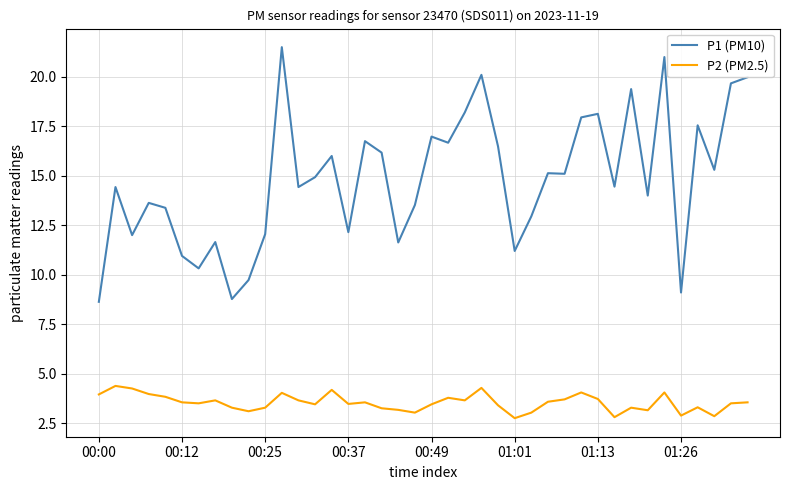

True or false: P1 (PM10) and P2 (PM2.5) intersect in this chart.

False